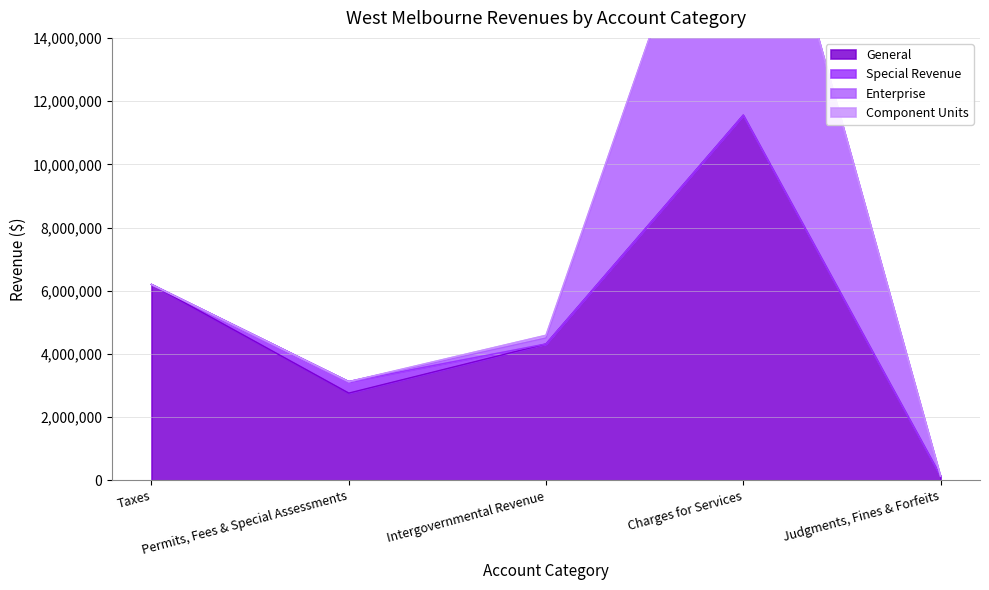

How many data points does each series have?

5